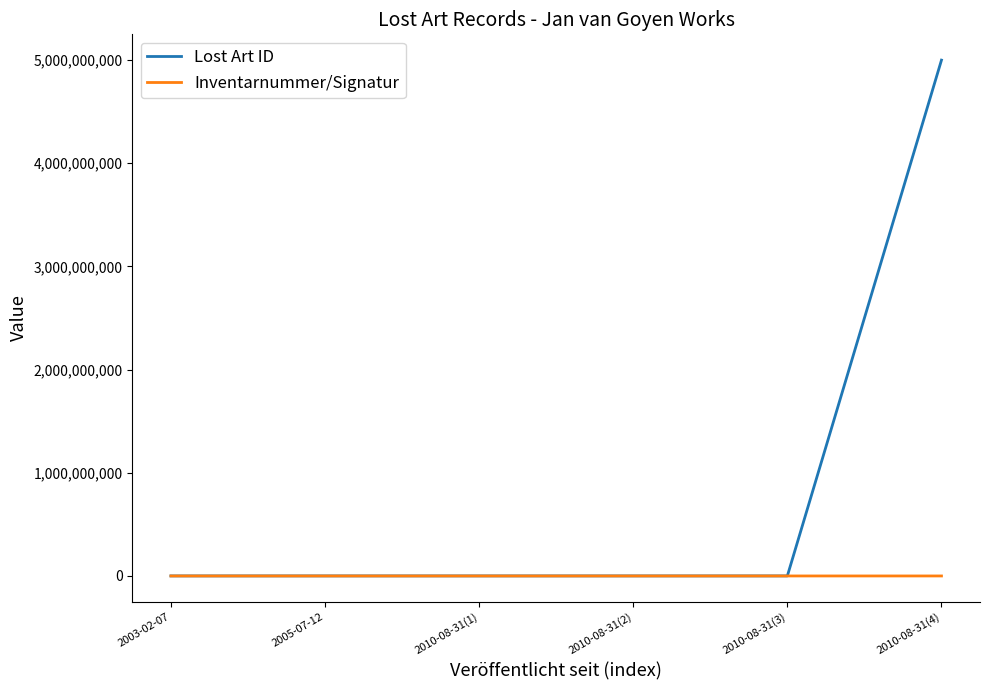

How many lines are shown in the chart?

2